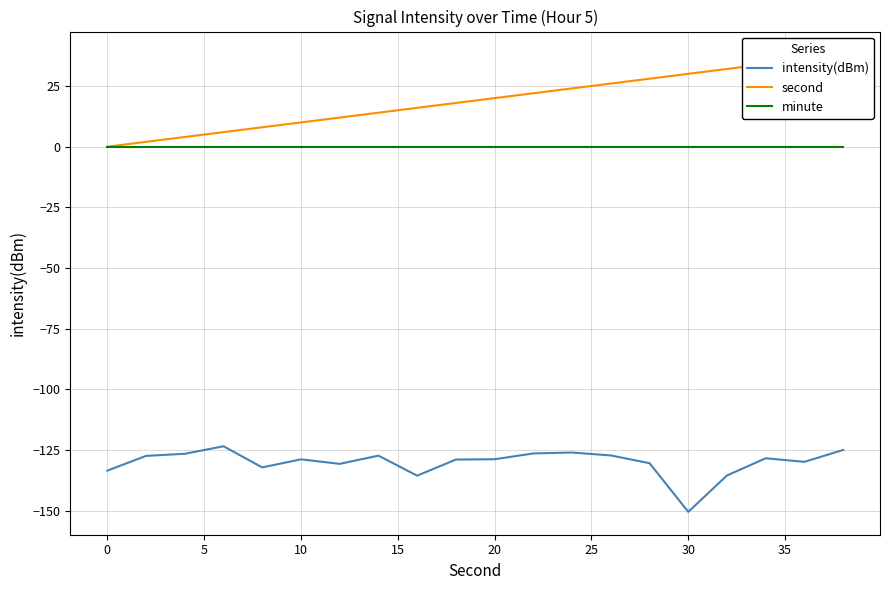

True or false: intensity(dBm) and minute intersect in this chart.

False